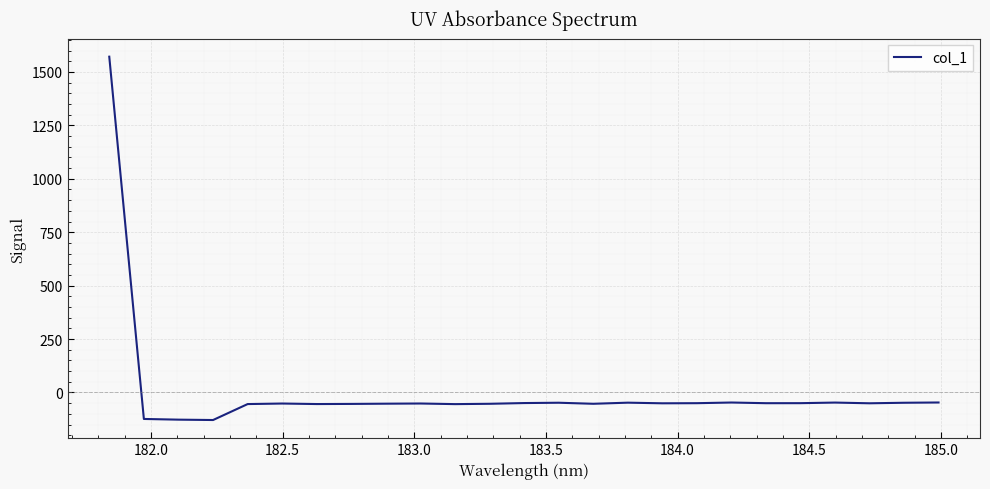

What is the difference between the maximum and minimum values?

1700.6